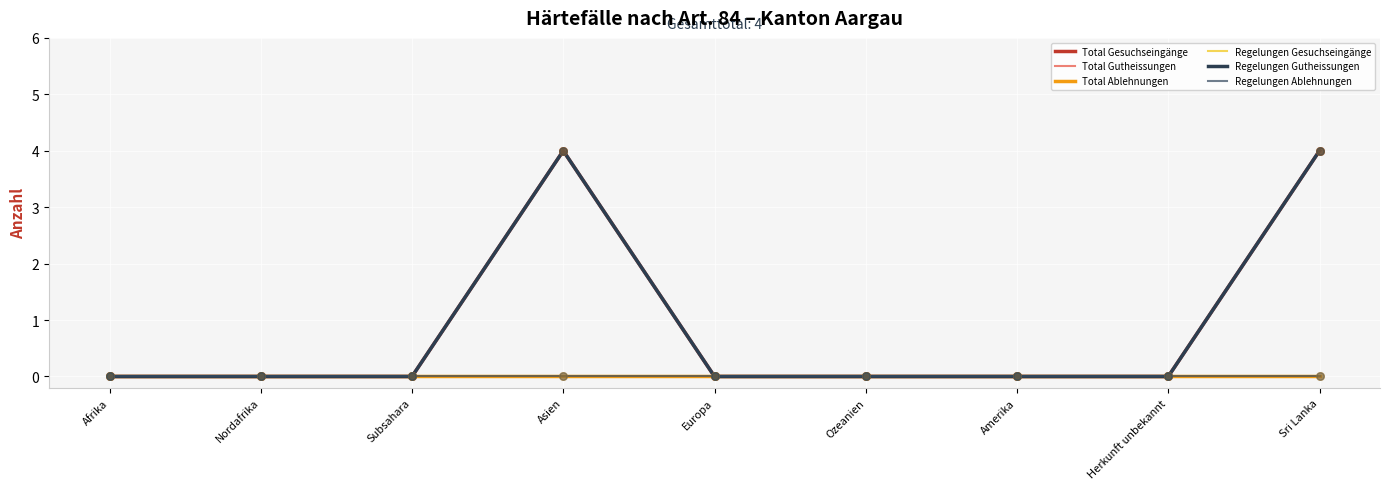

Is this an area chart (filled region under the line)?

No